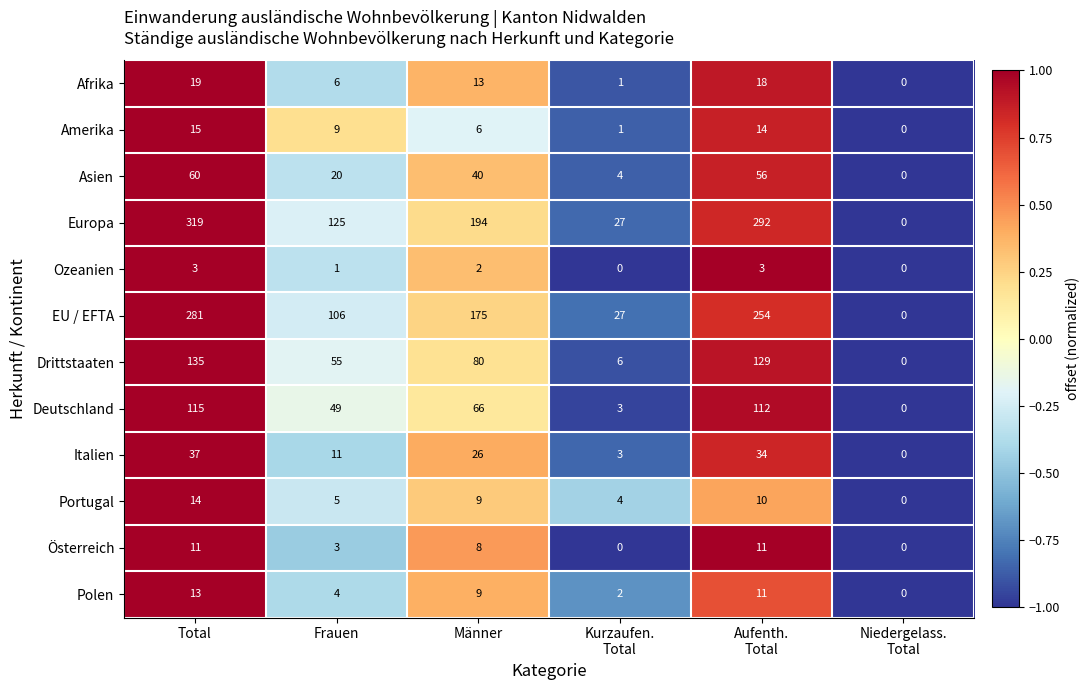

Rank the series at Total from lowest to highest value.

Ozeanien, Österreich, Polen, Portugal, Amerika, Afrika, Italien, Asien, Deutschland, Drittstaaten, EU / EFTA, Europa